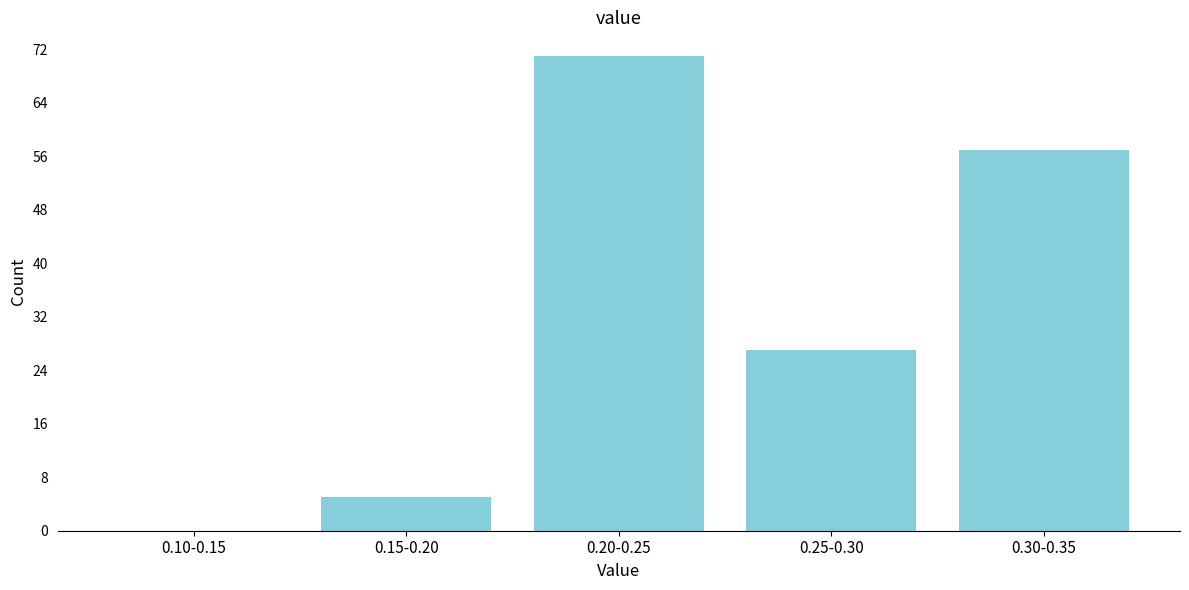

Reading left to right, what are all the values shown in this chart?

0.10-0.15=0	0.15-0.20=5	0.20-0.25=71	0.25-0.30=27	0.30-0.35=57